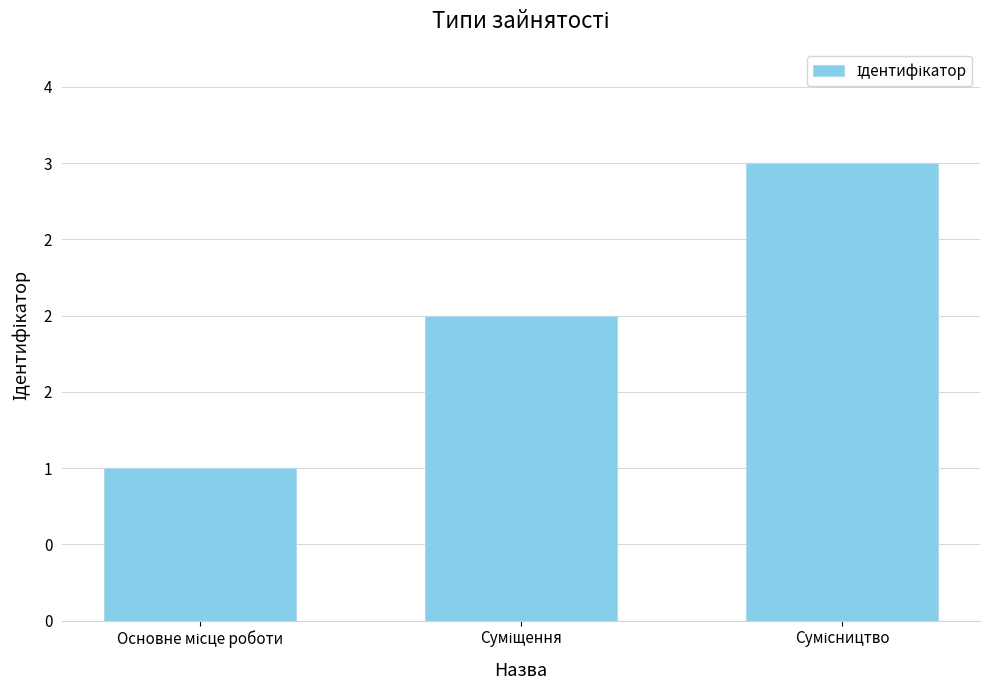

Does the chart contain any negative values?

No